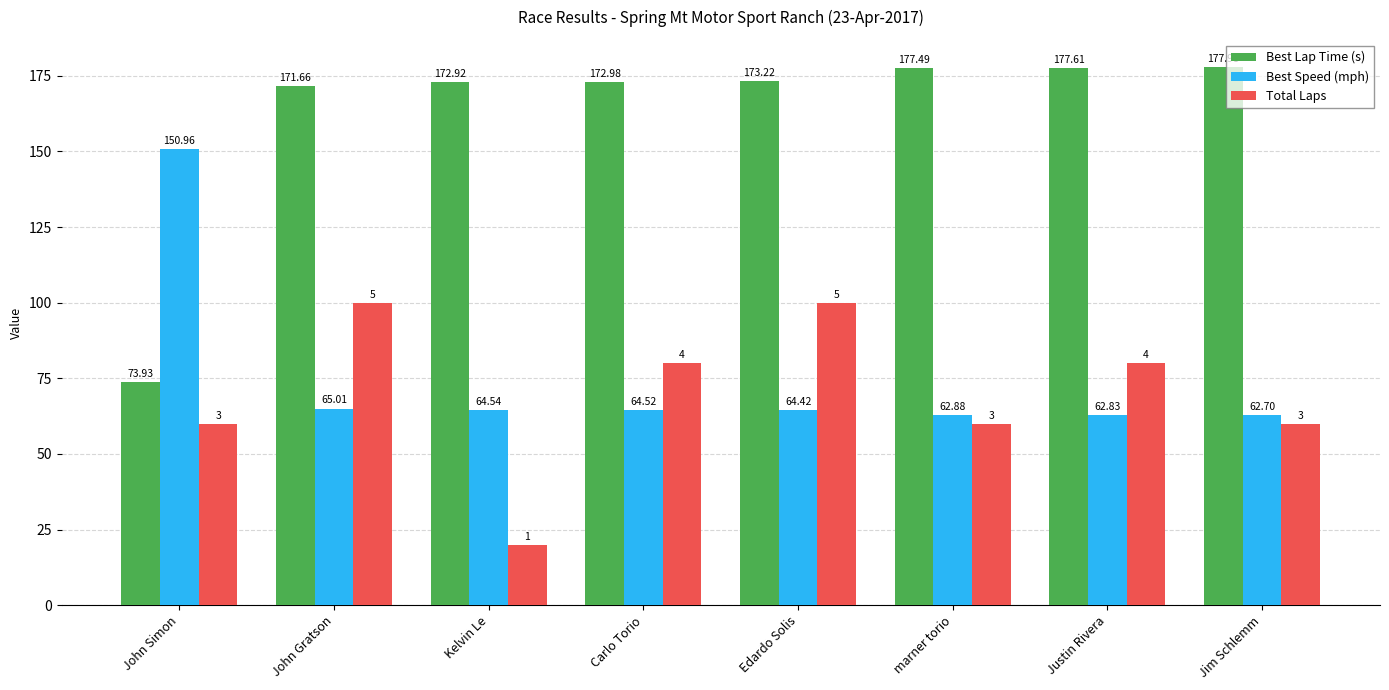

Does the chart contain any negative values?

No